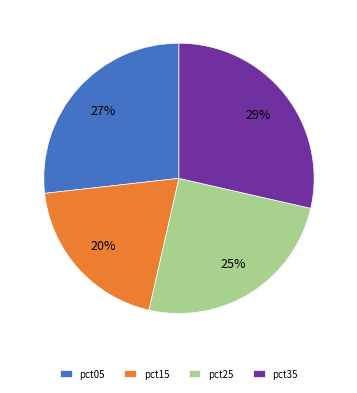

Do pct15 and pct05 together represent more than half of the pie?

No